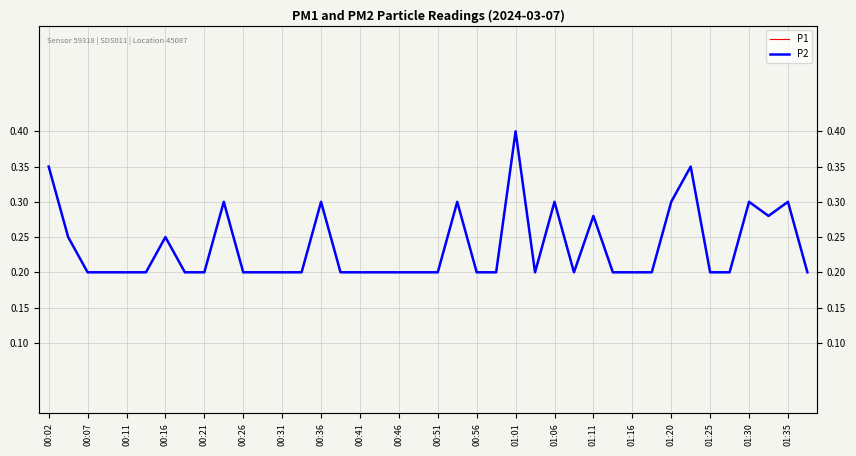

Is it true that P2 equals 0.1 at 01:35?

False